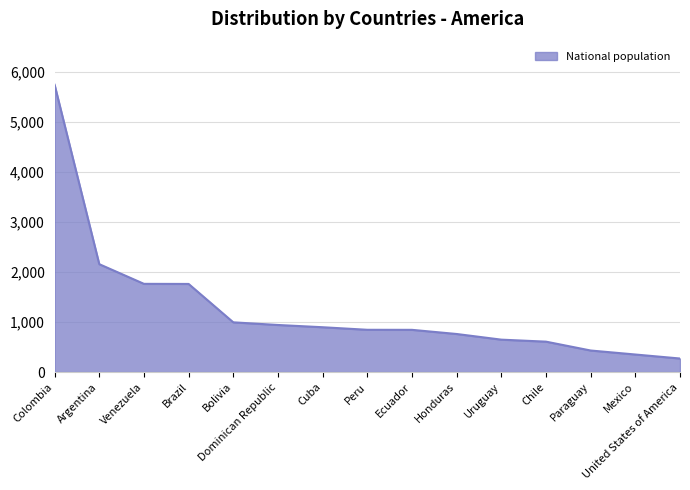

Between Chile and Dominican Republic, which is larger?

Dominican Republic